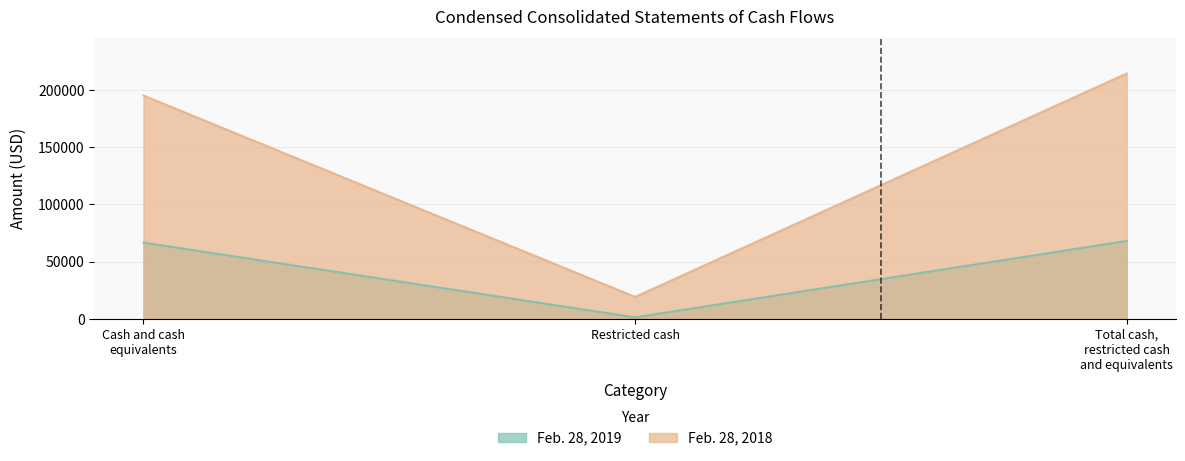

The value of Feb. 28, 2018 at Restricted cash is 19290. True or false?

True